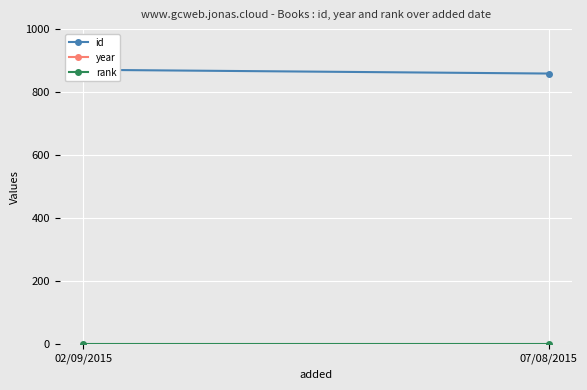

Which series has the widest spread of values?

id